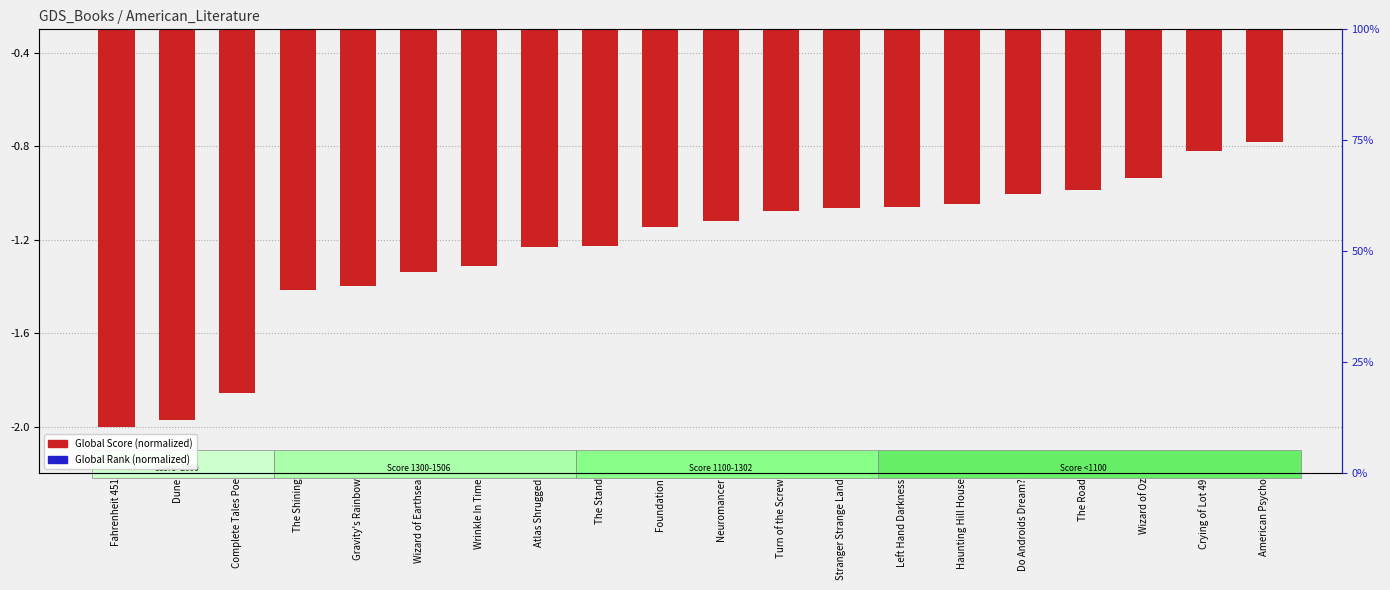

Is it true that Global Rank (normalized) equals -0.2 at Haunting Hill House?

True